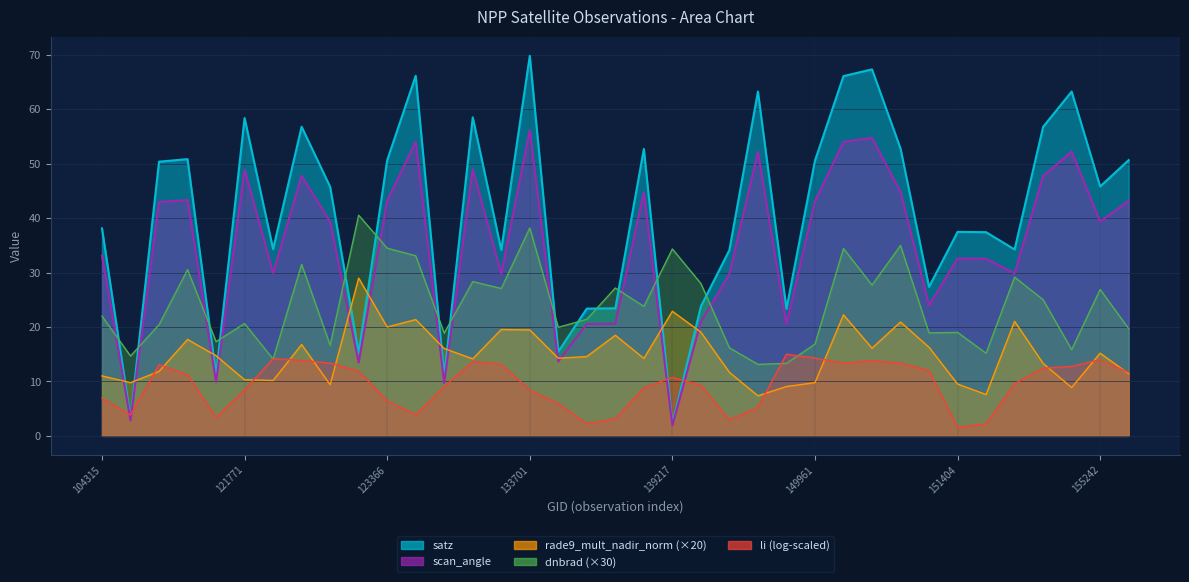

How many data points does each series have?

37